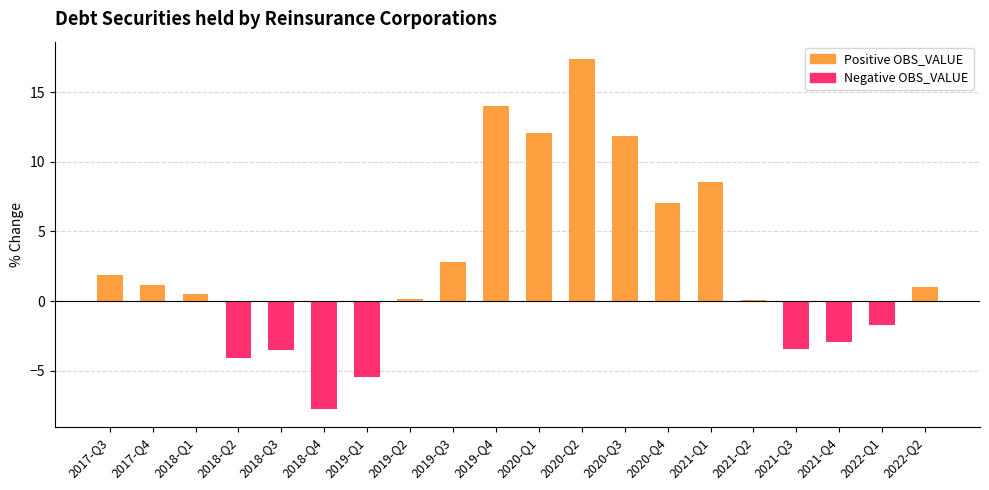

What are all the series names shown in the legend?

Positive OBS_VALUE, Negative OBS_VALUE